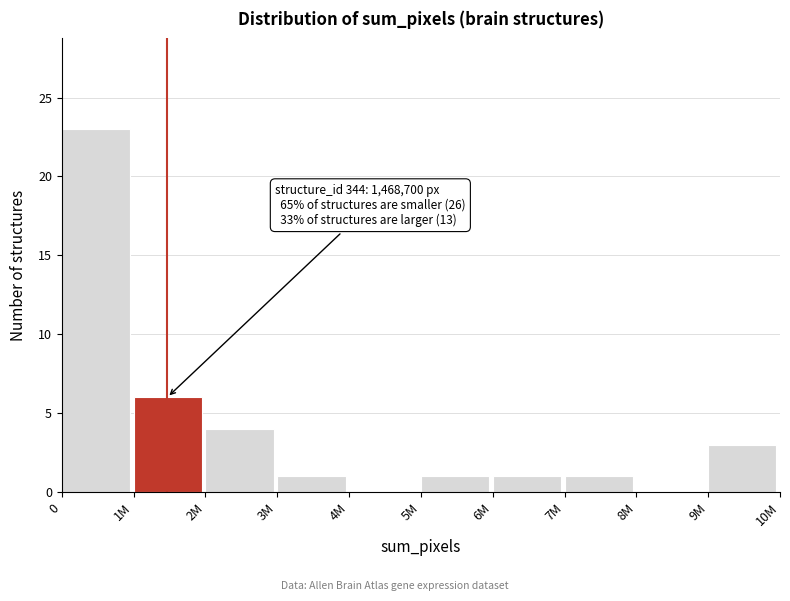

Reading right to left, extract all data points from this chart.

9M=3	8M=0	7M=1	6M=1	5M=1	4M=0	3M=1	2M=4	1M=6	0=23